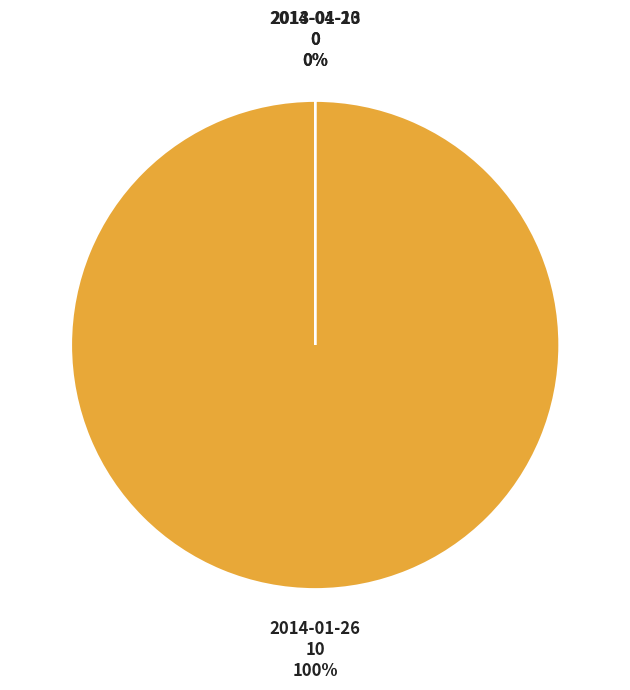

Is there any slice that represents more than half of the pie?

Yes